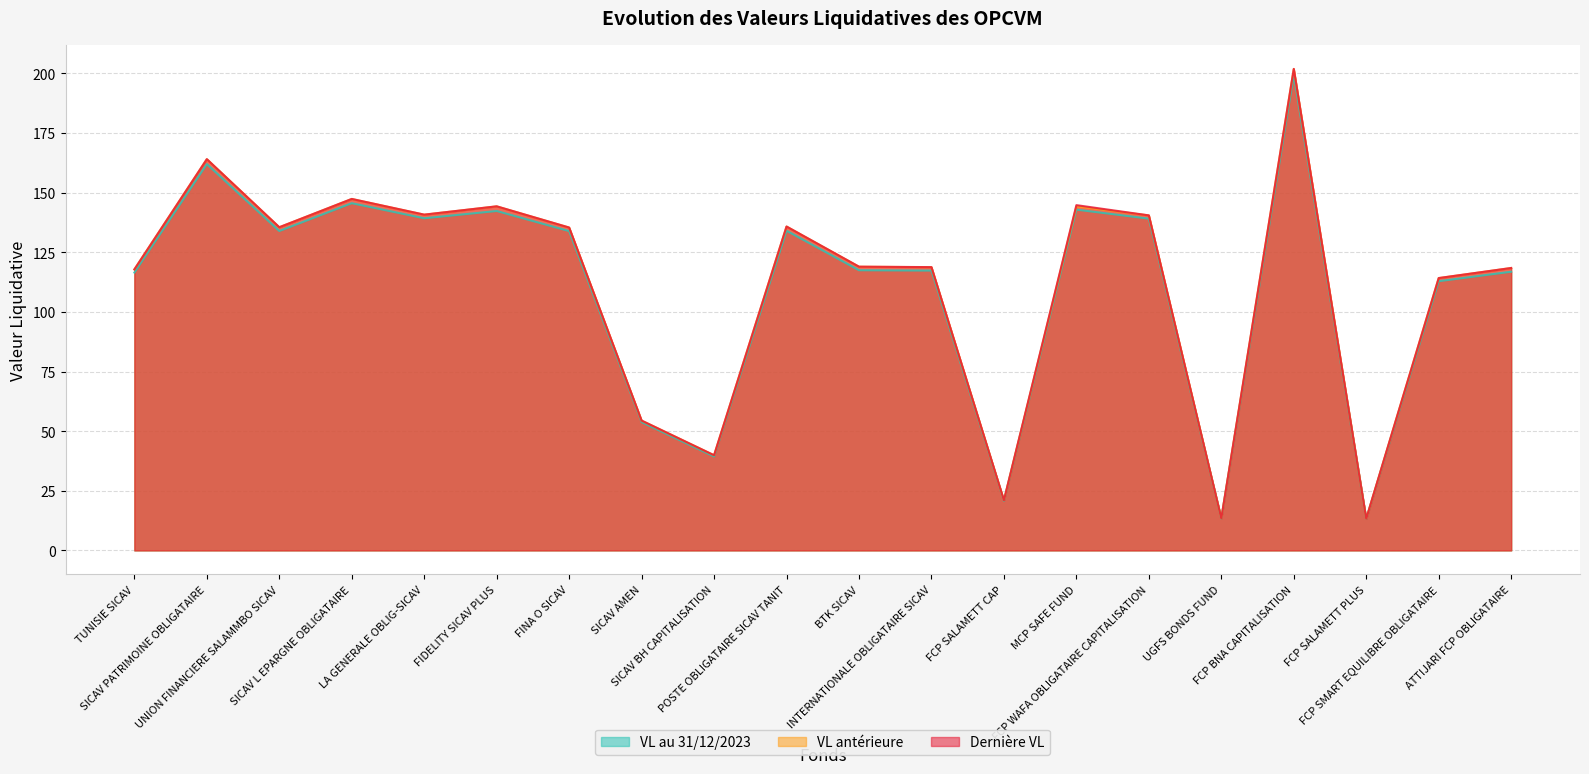

Reading left to right, extract all data points from this chart.

VL au 31/12/2023: TUNISIE SICAV=116.5	SICAV PATRIMOINE OBLIGATAIRE=162.0	UNION FINANCIERE SALAMMBO SICAV=133.9	SICAV L EPARGNE OBLIGATAIRE=145.6	LA GENERALE OBLIG-SICAV=139.3	FIDELITY SICAV PLUS=142.3	FINA O SICAV=133.9	SICAV AMEN=53.8	SICAV BH CAPITALISATION=39.4	POSTE OBLIGATAIRE SICAV TANIT=134.0	BTK SICAV=117.5	INTERNATIONALE OBLIGATAIRE SICAV=117.3	FCP SALAMETT CAP=20.8	MCP SAFE FUND=142.9	FCP WAFA OBLIGATAIRE CAPITALISATION=139.1	UGFS BONDS FUND=13.3	FCP BNA CAPITALISATION=199.4	FCP SALAMETT PLUS=13.2	FCP SMART EQUILIBRE OBLIGATAIRE=112.9	ATTIJARI FCP OBLIGATAIRE=116.8
VL antérieure: TUNISIE SICAV=117.8	SICAV PATRIMOINE OBLIGATAIRE=164.0	UNION FINANCIERE SALAMMBO SICAV=135.5	SICAV L EPARGNE OBLIGATAIRE=147.3	LA GENERALE OBLIG-SICAV=140.7	FIDELITY SICAV PLUS=144.2	FINA O SICAV=135.3	SICAV AMEN=54.4	SICAV BH CAPITALISATION=39.9	POSTE OBLIGATAIRE SICAV TANIT=135.8	BTK SICAV=118.9	INTERNATIONALE OBLIGATAIRE SICAV=118.7	FCP SALAMETT CAP=21.0	MCP SAFE FUND=144.2	FCP WAFA OBLIGATAIRE CAPITALISATION=140.4	UGFS BONDS FUND=13.5	FCP BNA CAPITALISATION=201.8	FCP SALAMETT PLUS=13.3	FCP SMART EQUILIBRE OBLIGATAIRE=114.2	ATTIJARI FCP OBLIGATAIRE=118.4
Dernière VL: TUNISIE SICAV=117.8	SICAV PATRIMOINE OBLIGATAIRE=164.0	UNION FINANCIERE SALAMMBO SICAV=135.5	SICAV L EPARGNE OBLIGATAIRE=147.4	LA GENERALE OBLIG-SICAV=140.8	FIDELITY SICAV PLUS=144.3	FINA O SICAV=135.4	SICAV AMEN=54.4	SICAV BH CAPITALISATION=39.9	POSTE OBLIGATAIRE SICAV TANIT=135.8	BTK SICAV=119.0	INTERNATIONALE OBLIGATAIRE SICAV=118.8	FCP SALAMETT CAP=21.0	MCP SAFE FUND=144.8	FCP WAFA OBLIGATAIRE CAPITALISATION=140.5	UGFS BONDS FUND=13.5	FCP BNA CAPITALISATION=201.9	FCP SALAMETT PLUS=13.3	FCP SMART EQUILIBRE OBLIGATAIRE=114.2	ATTIJARI FCP OBLIGATAIRE=118.4